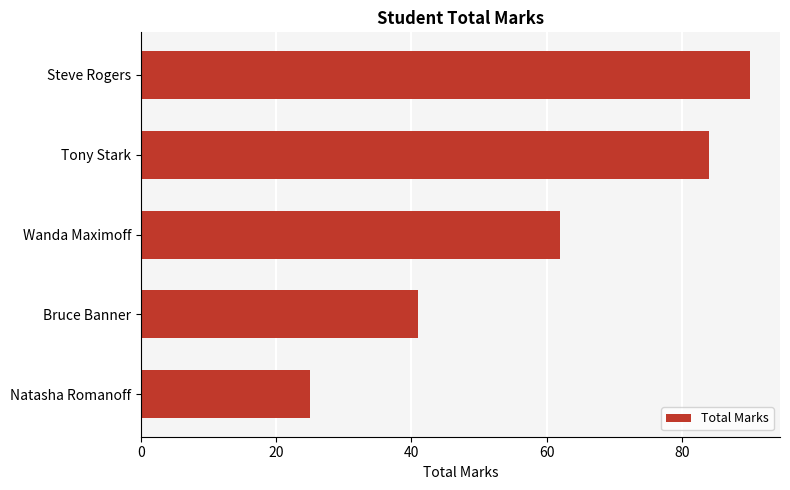

What is the average value?

60